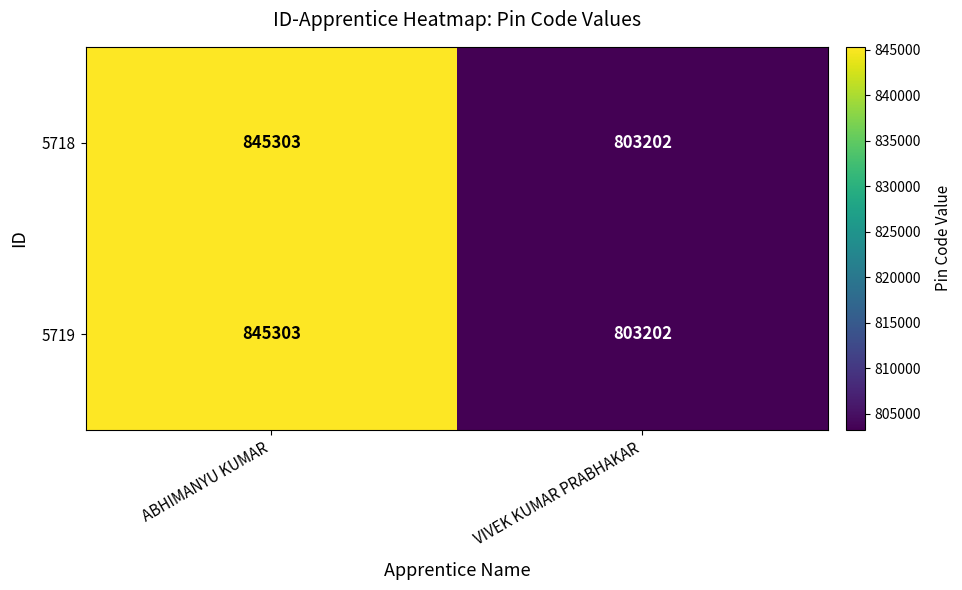

At which category is the sum across all series the highest?

ABHIMANYU KUMAR